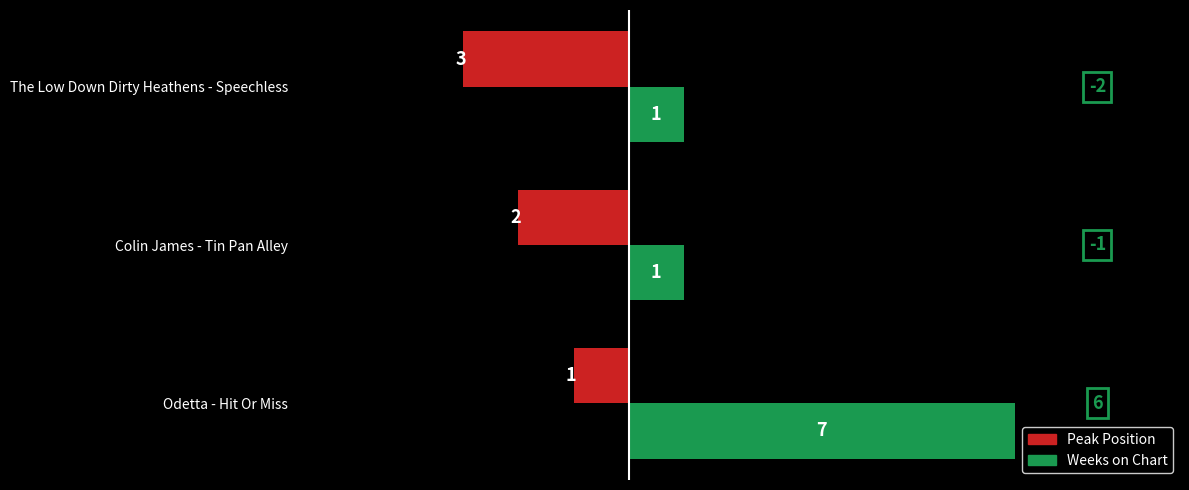

Between Odetta - Hit Or Miss and Colin James - Tin Pan Alley, which series saw the biggest shift?

Weeks on Chart